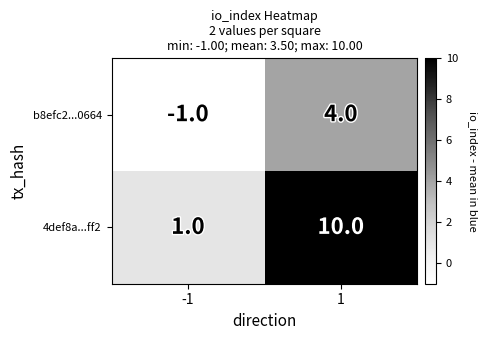

Rank the series at 1 from lowest to highest value.

b8efc2...0664, 4def8a...ff2